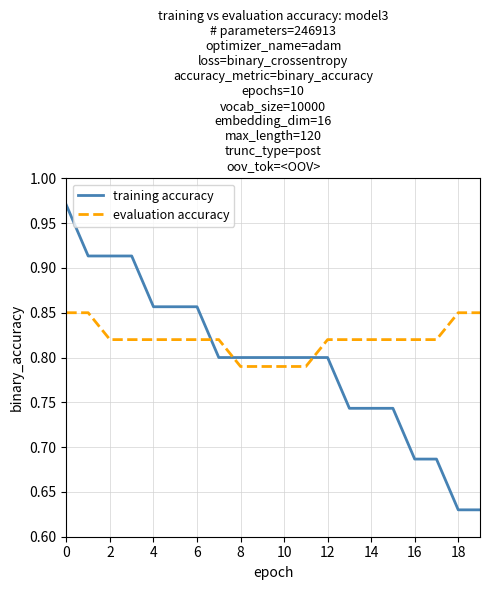

List the series in order of their peak value, lowest first.

evaluation accuracy, training accuracy